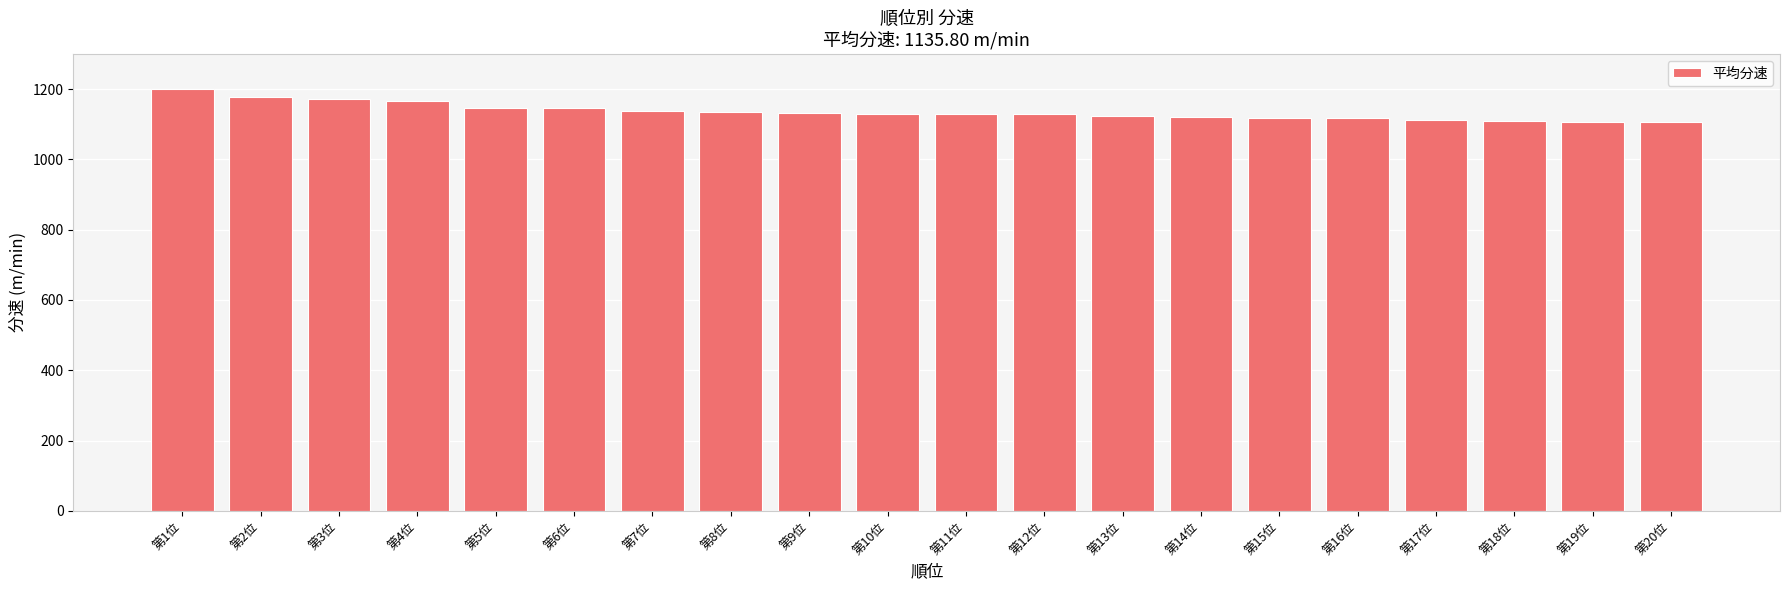

What is the difference between the maximum and minimum values?

94.1